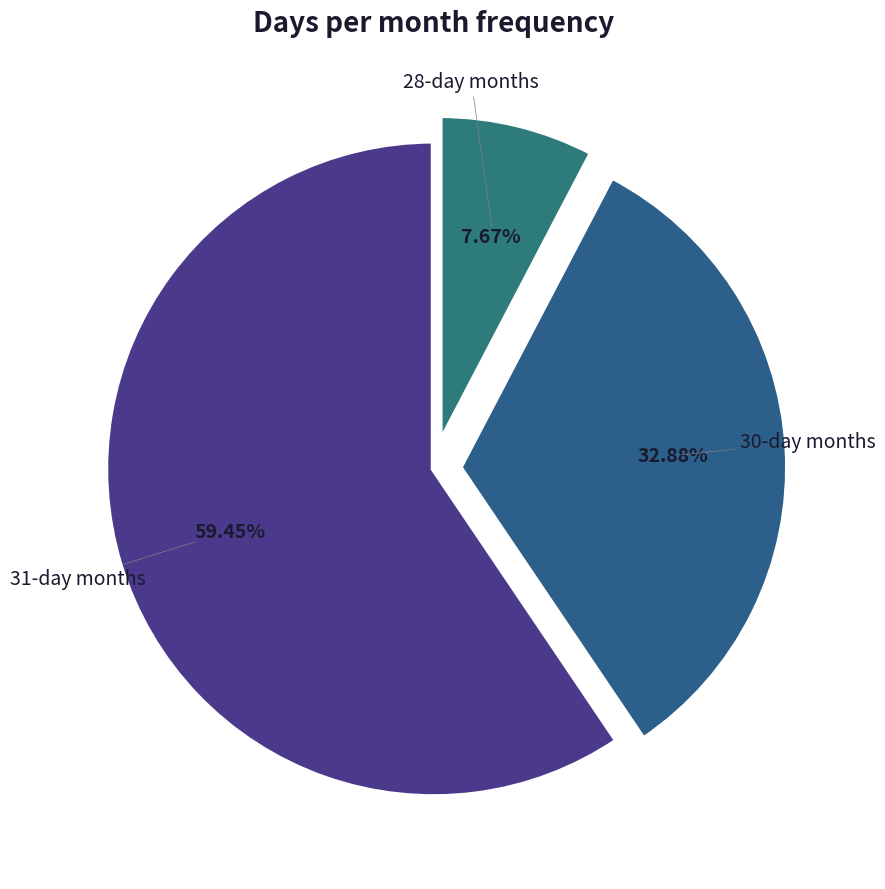

How many segments does this pie chart have?

3